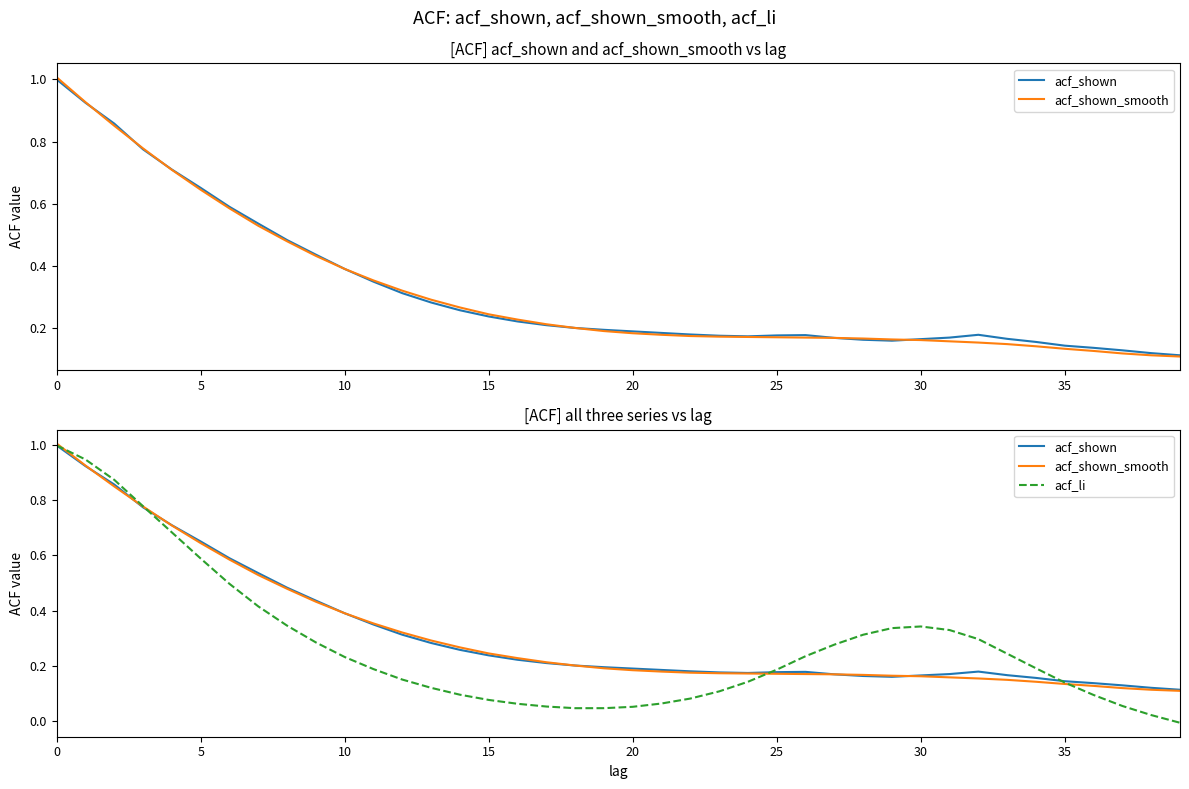

True or false: acf_li has a value of 0.6 at 35.

False